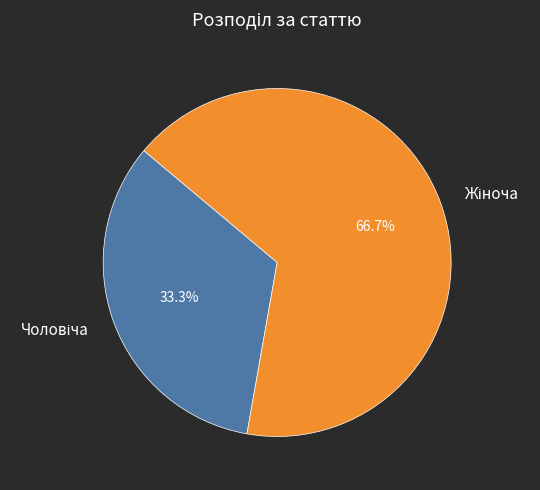

Is there a majority slice in this chart?

Yes